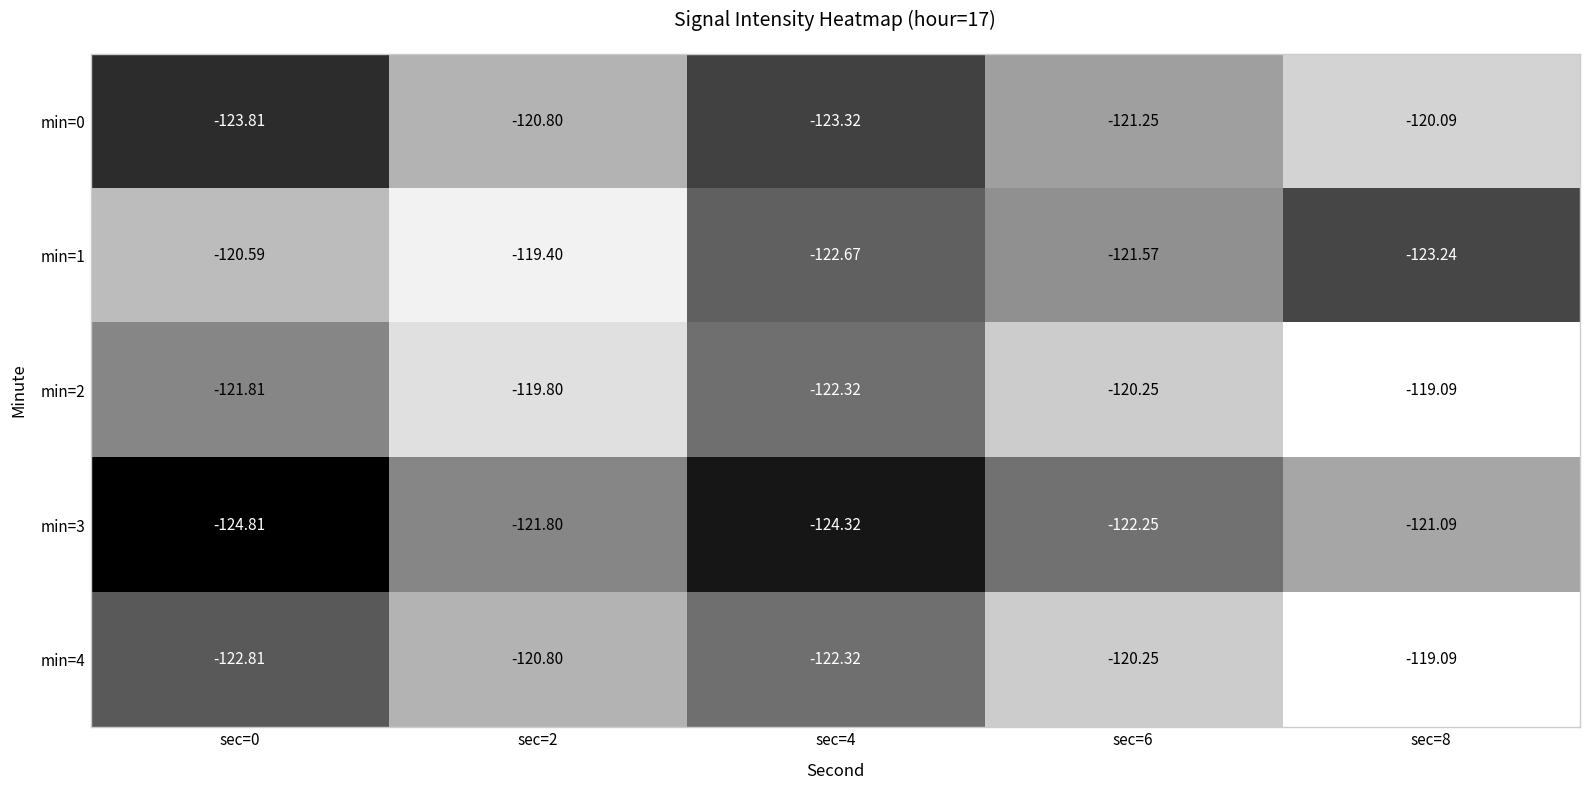

Is the value of min=4 at sec=6 greater than the value of min=2 at sec=4?

Yes